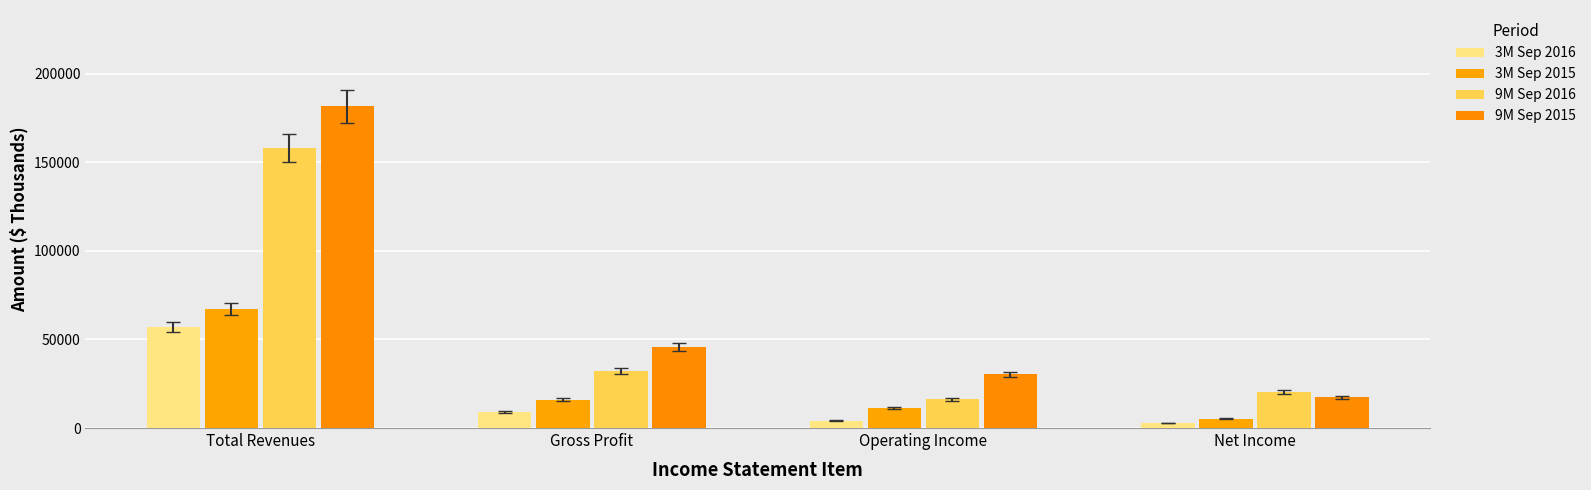

What position from the right is Total Revenues?

4